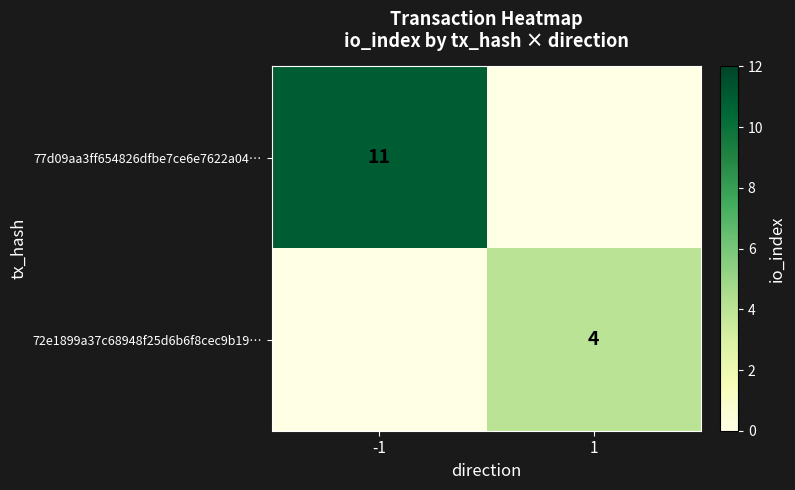

What is the difference between the highest and lowest values at -1?

11